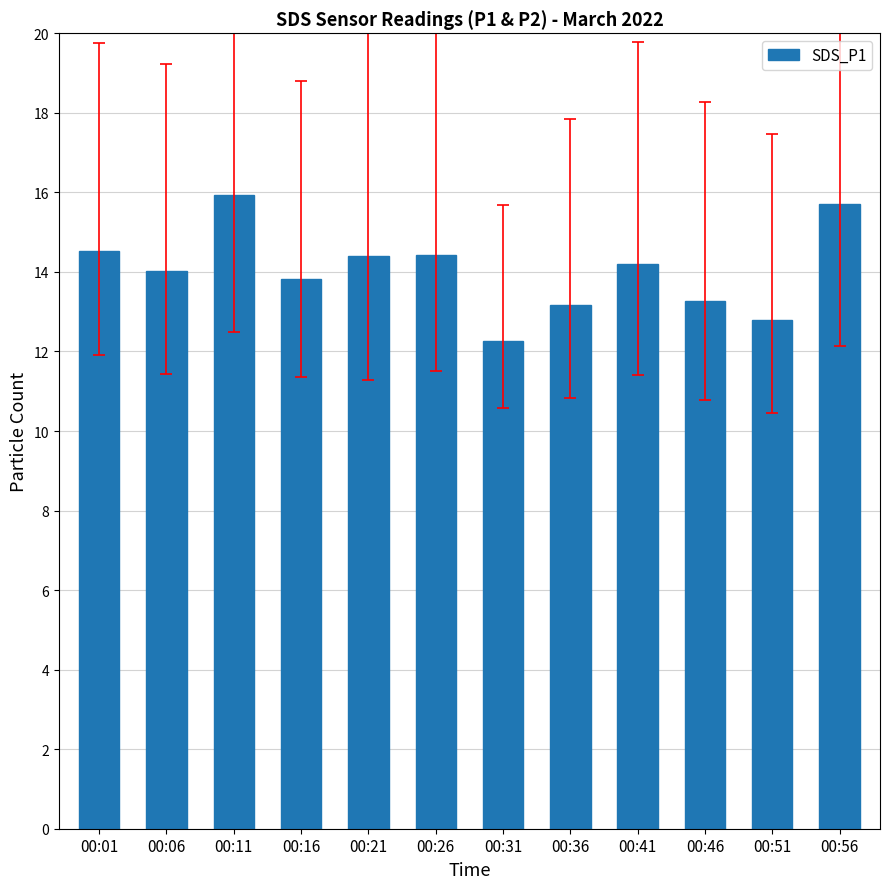

What is the maximum value shown in the chart?

15.9